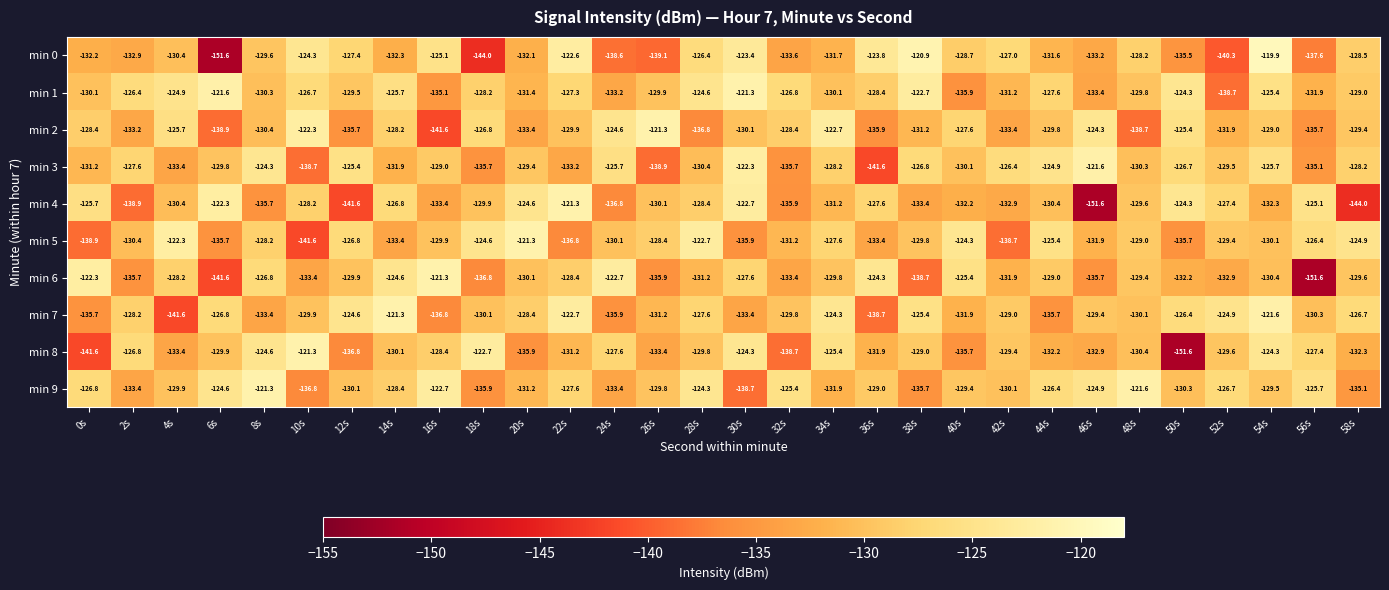

The value of min 7 at 48s is -130.1. True or false?

True